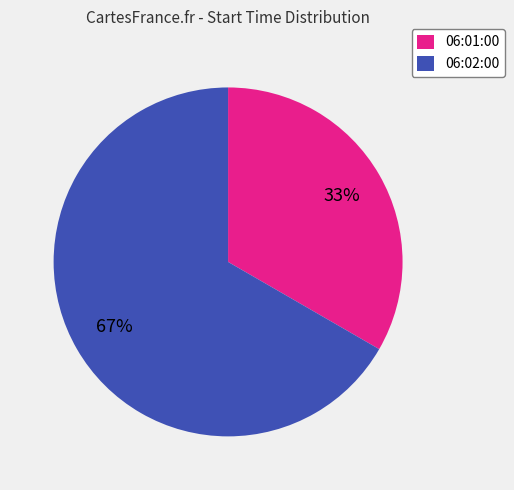

Which category accounts for the majority?

06:02:00